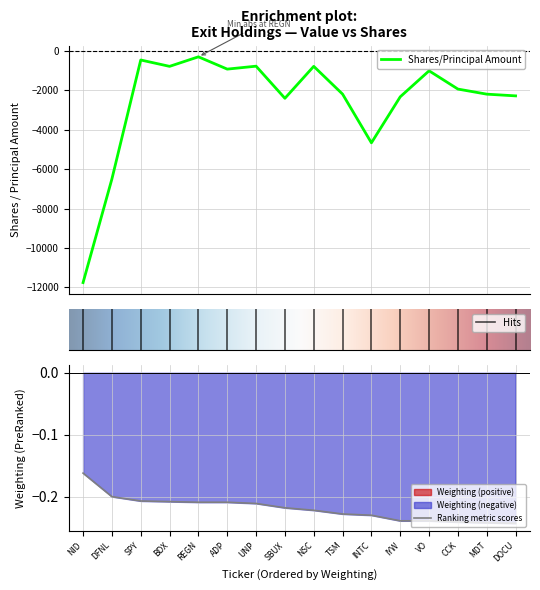

True or false: Shares or principal amount and Weighting cross at least once.

False